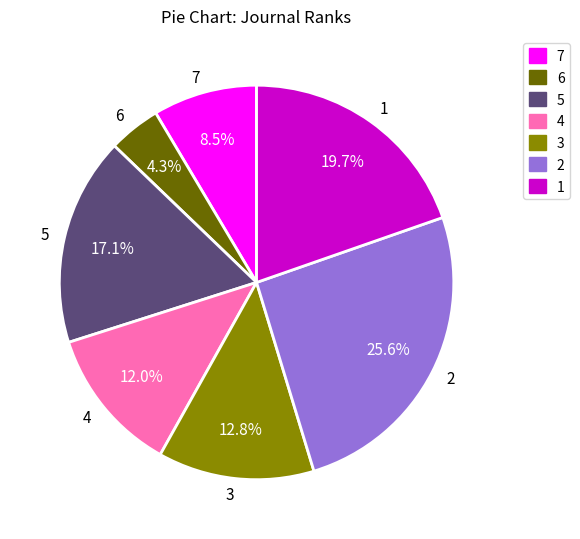

To the nearest percent, what percentage of the pie is 2?

26%